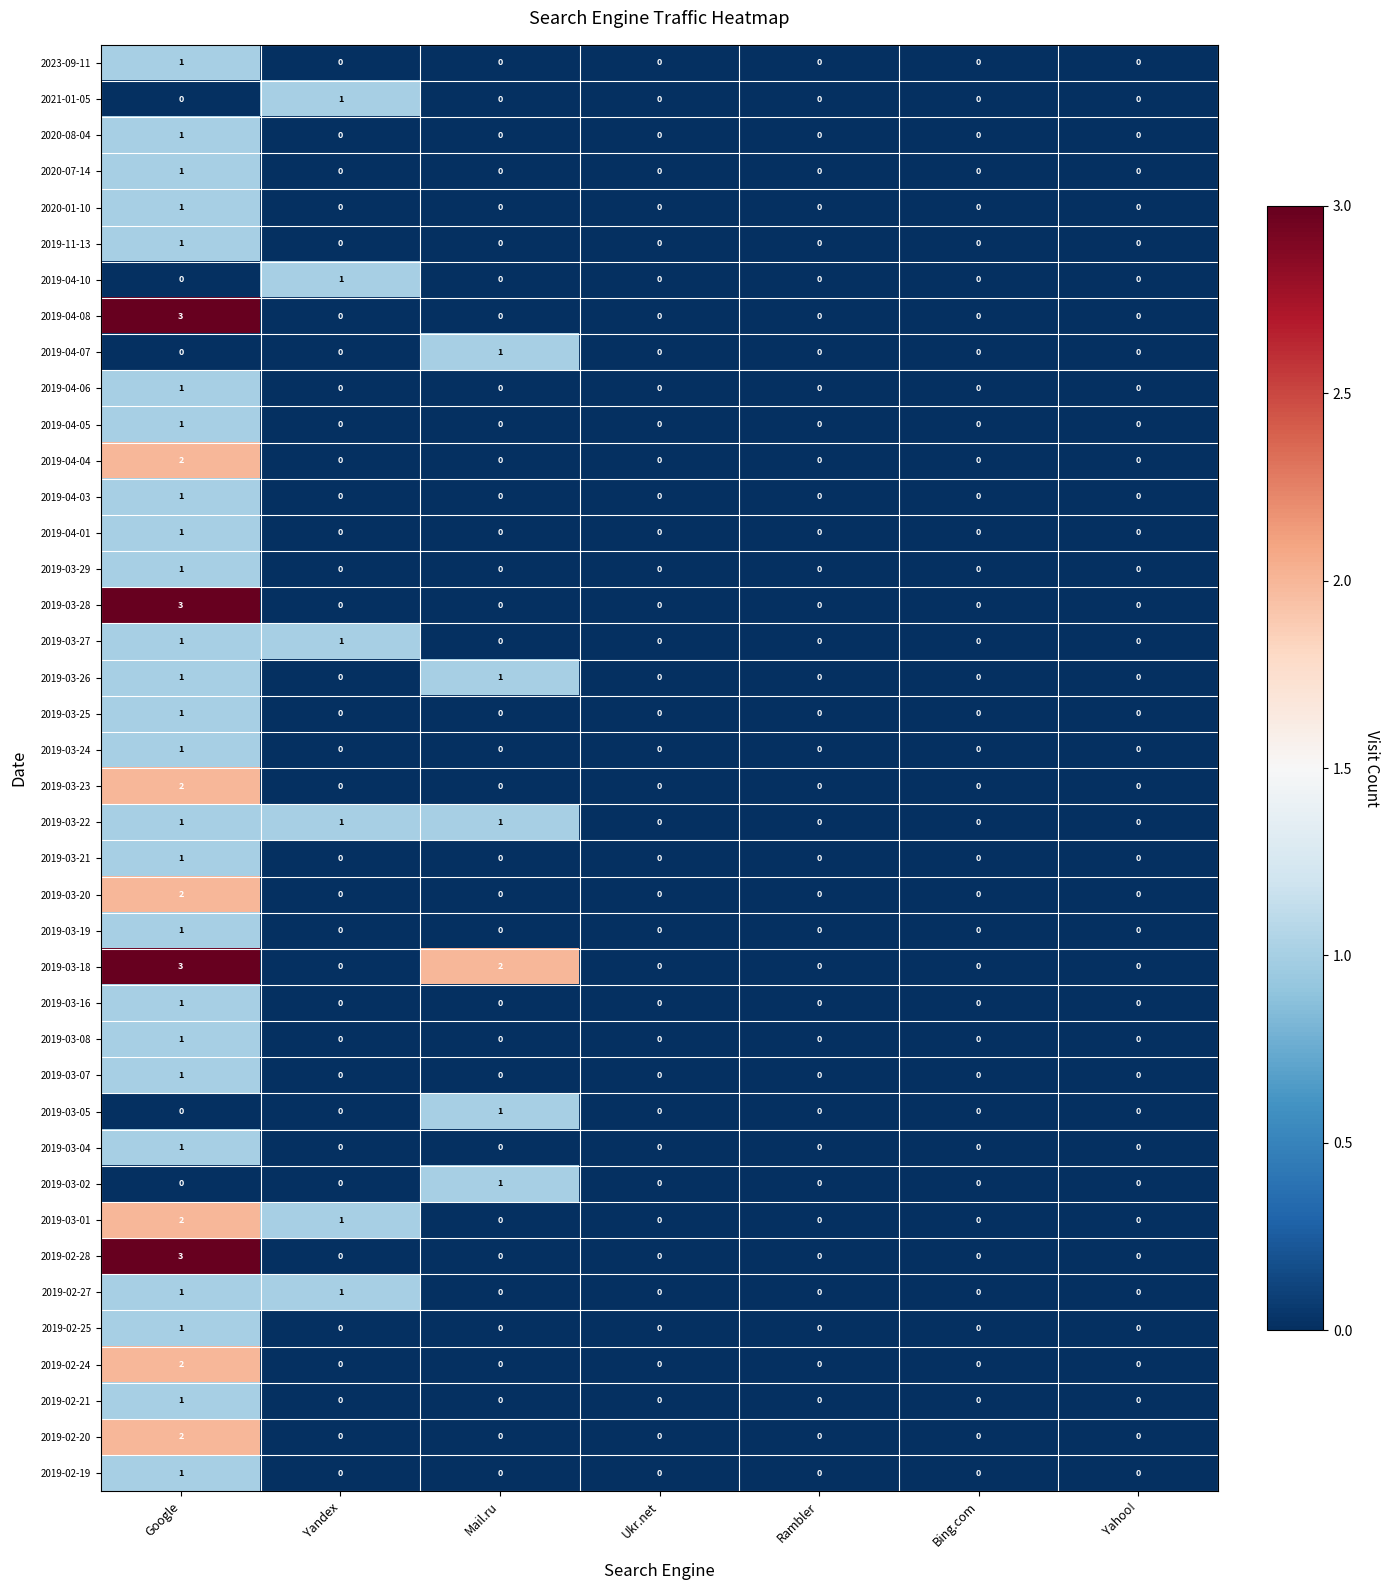

The 2019-03-02 series shows 0 at Ukr.net. True or false?

True